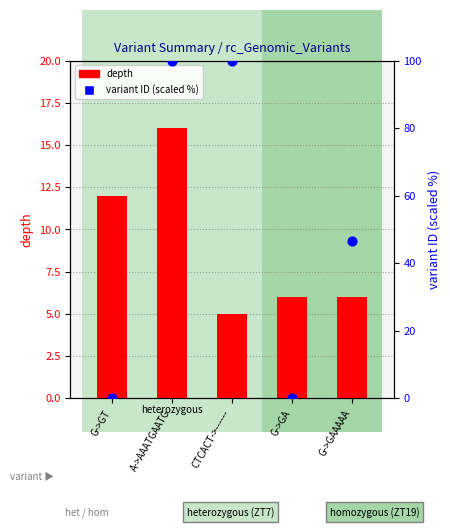

Which series has the largest Y range (max minus min)?

variant ID (scaled)